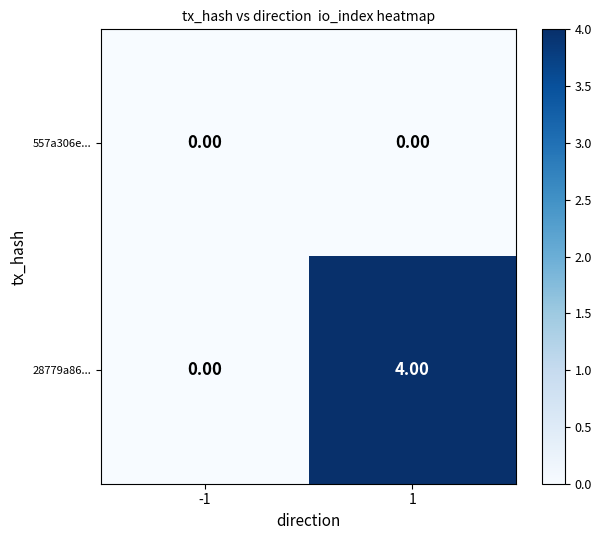

What is the maximum value shown in the chart?

4